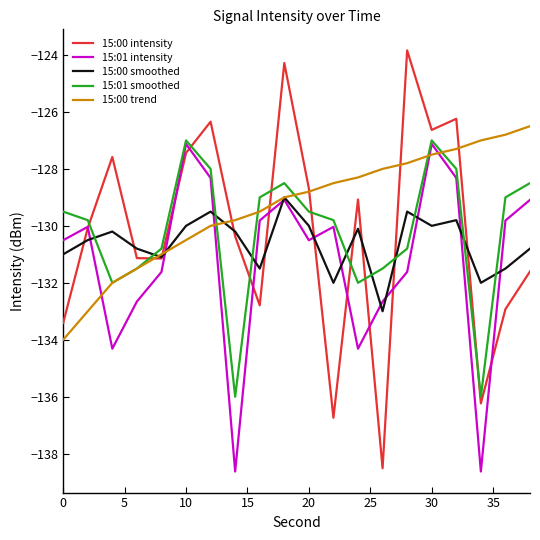

What is the highest value of the 15:01 intensity series?

-127.1